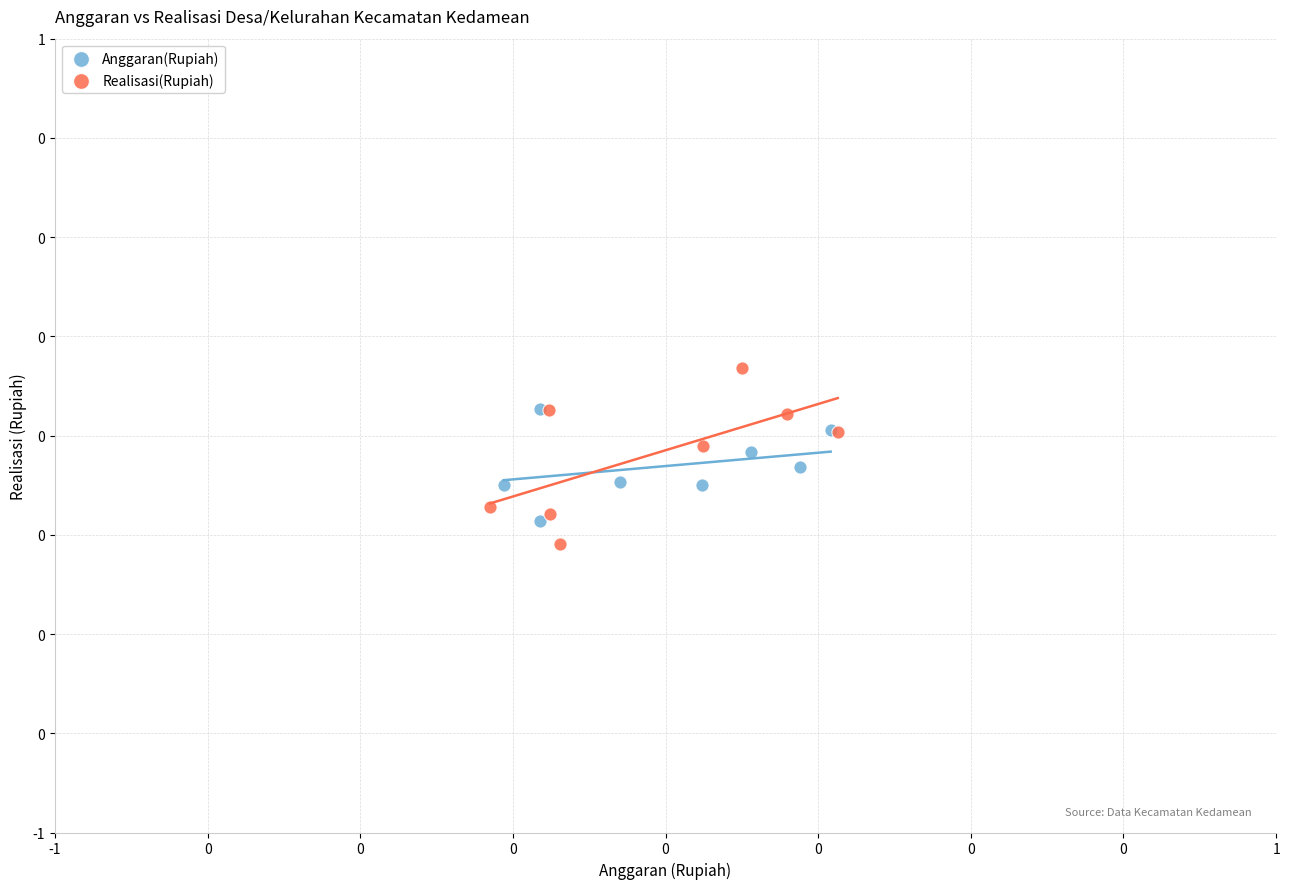

What are all the series names shown in the legend?

Anggaran(Rupiah), Realisasi(Rupiah)